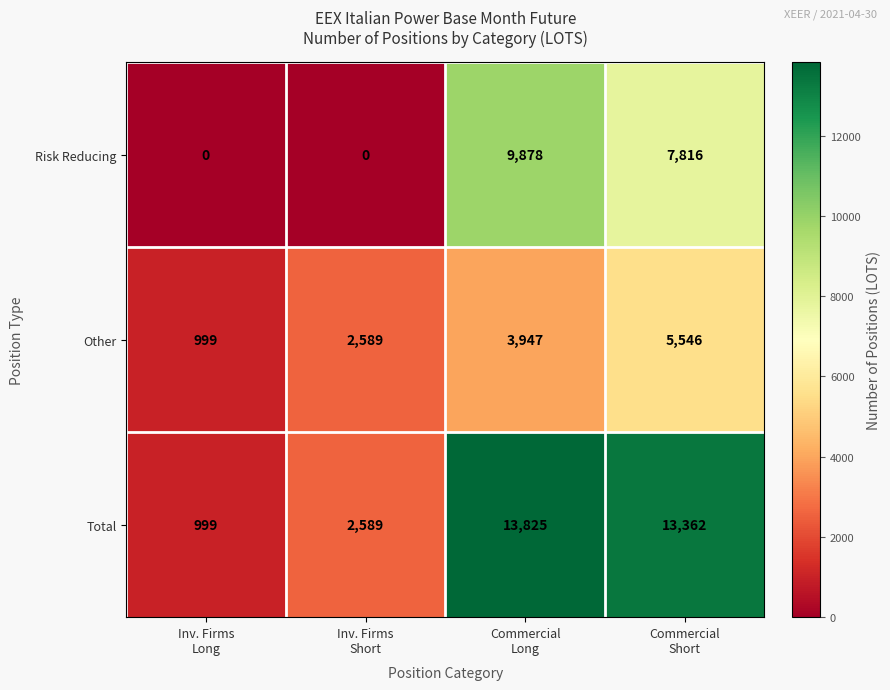

At which category is the sum across all series the highest?

Commercial
Long